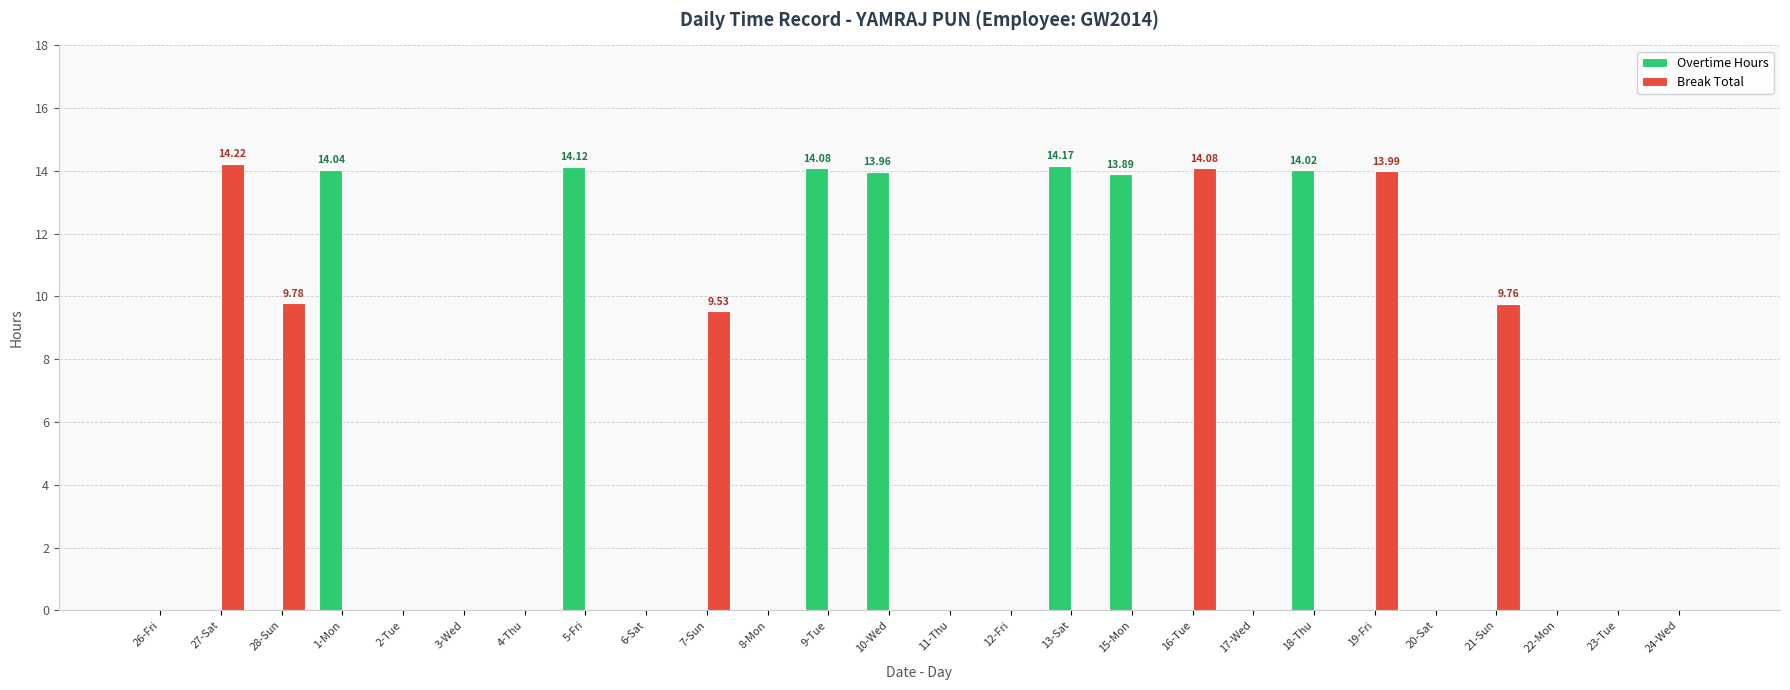

What is the sum of the Overtime Hours values at 5-Fri and 10-Wed?

28.1